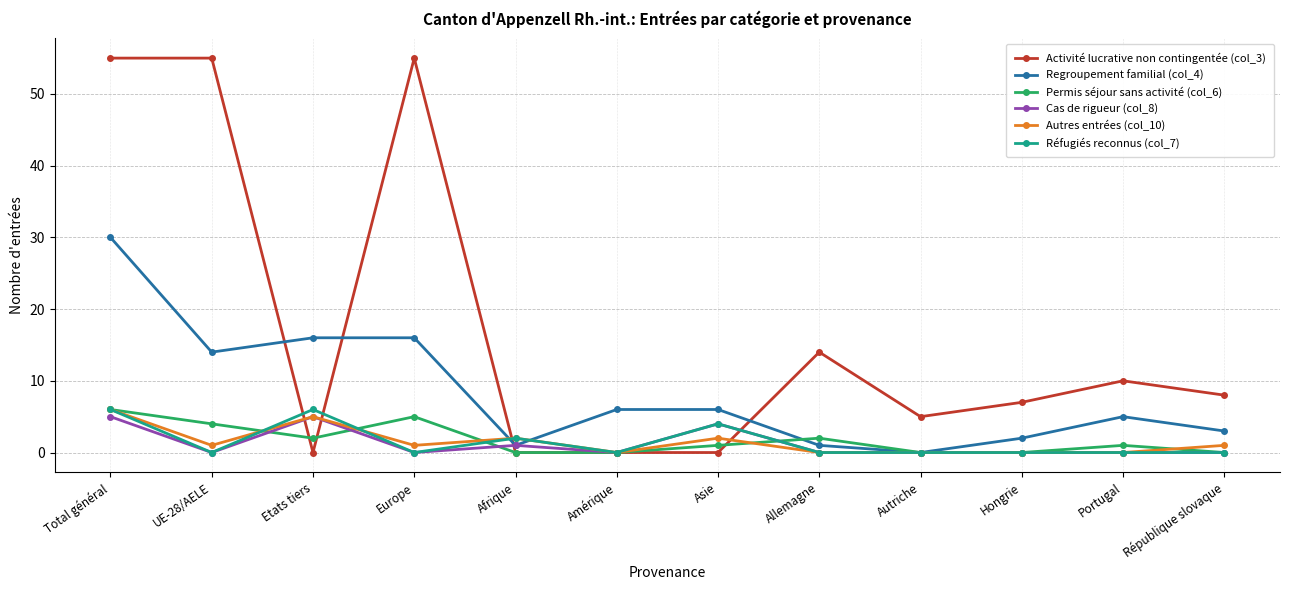

Between which two adjacent categories do Activité lucrative non contingentée (col_3) and Réfugiés reconnus (col_7) first intersect?

UE-28/AELE and Etats tiers